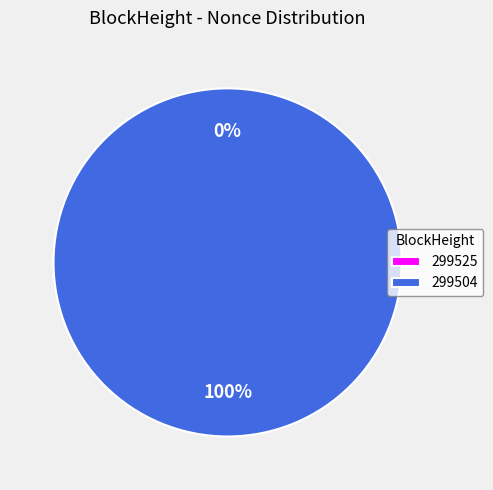

To the nearest percent, what is the difference between the largest and smallest slice percentages?

100%